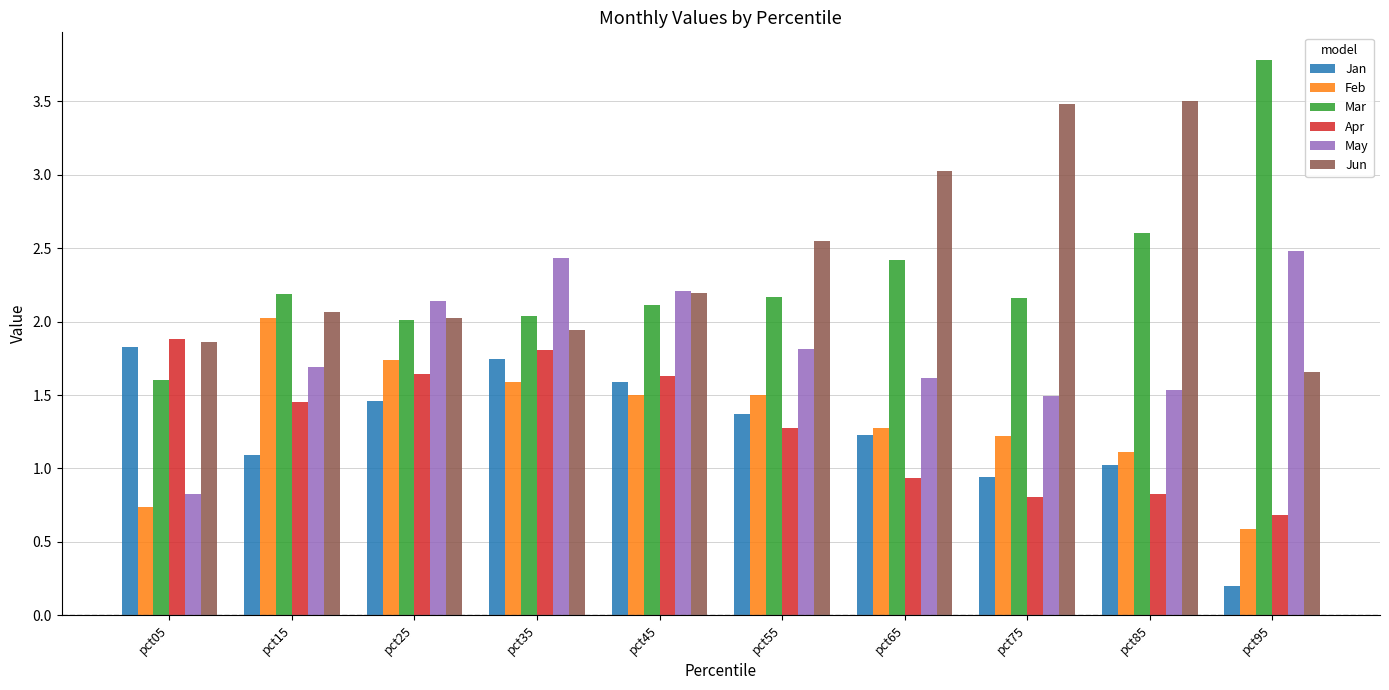

How many groups of bars are there?

10